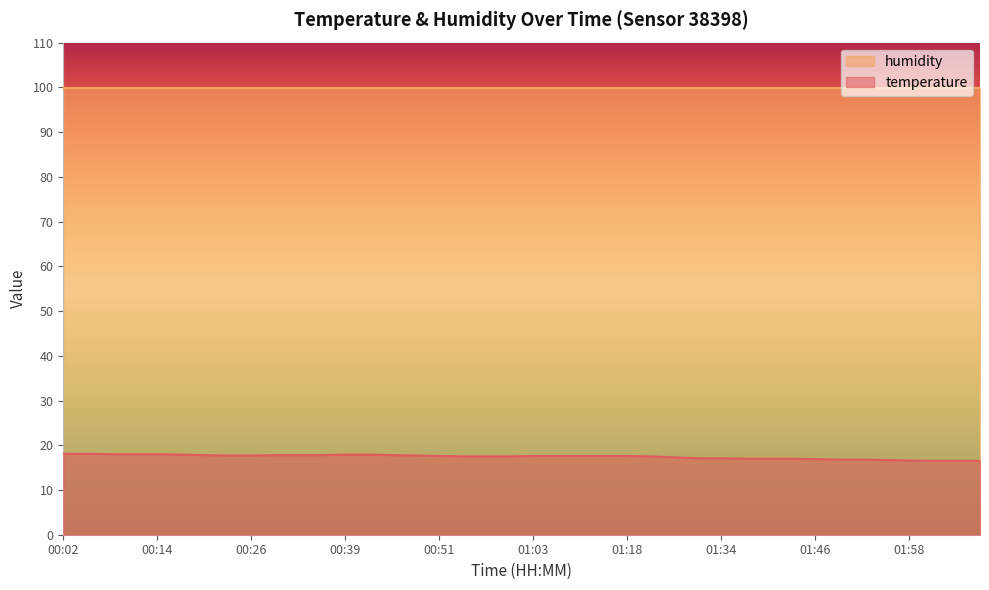

At which category does the chart reach its minimum across all series?

02:01